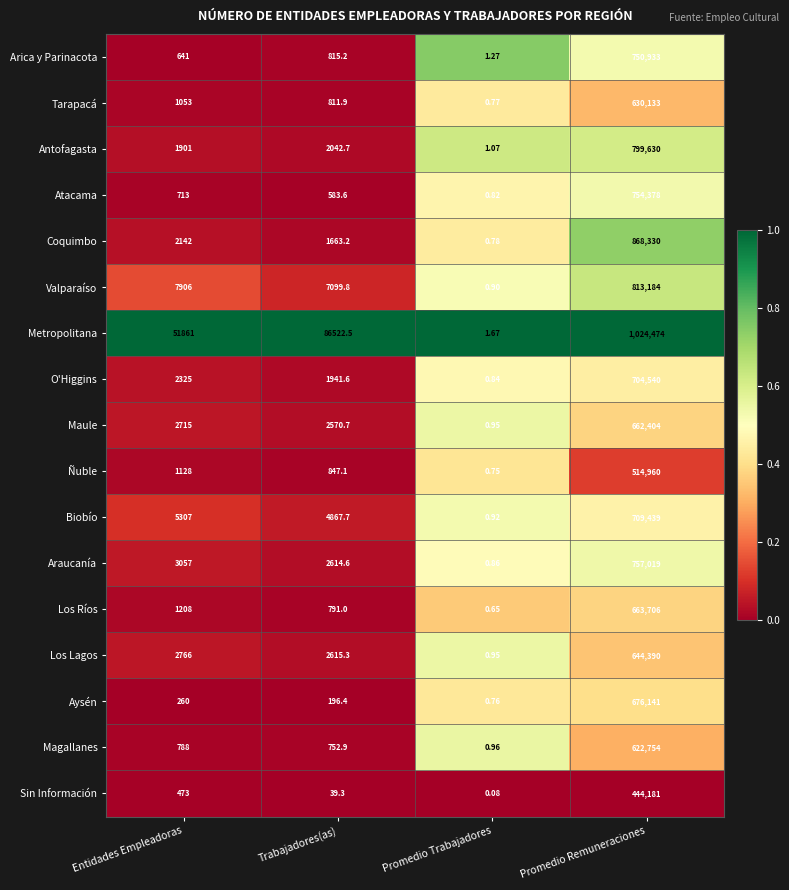

At which category is the sum across all series the highest?

Promedio Remuneraciones